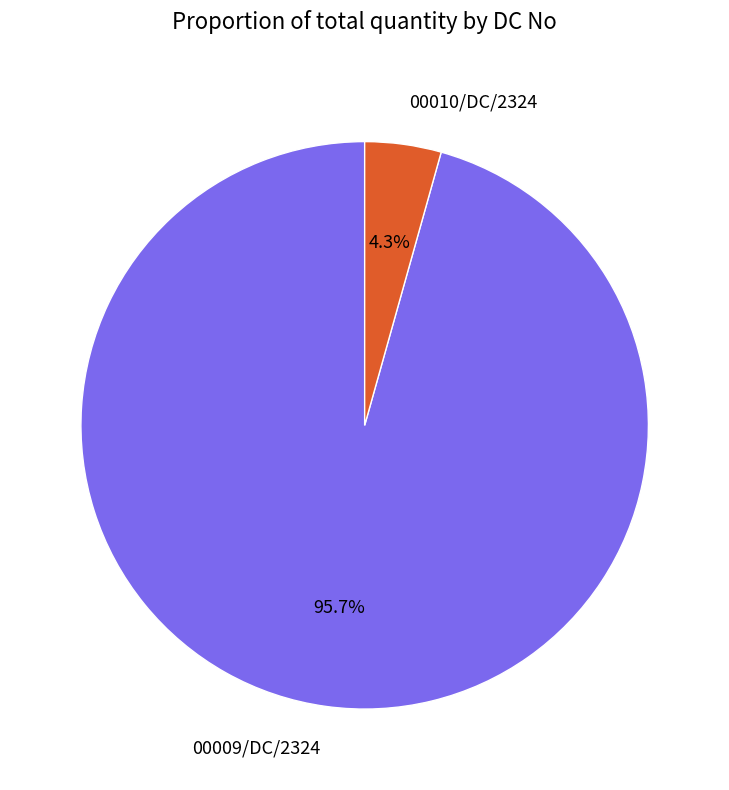

To the nearest percent, what portion does 00009/DC/2324 represent?

96%